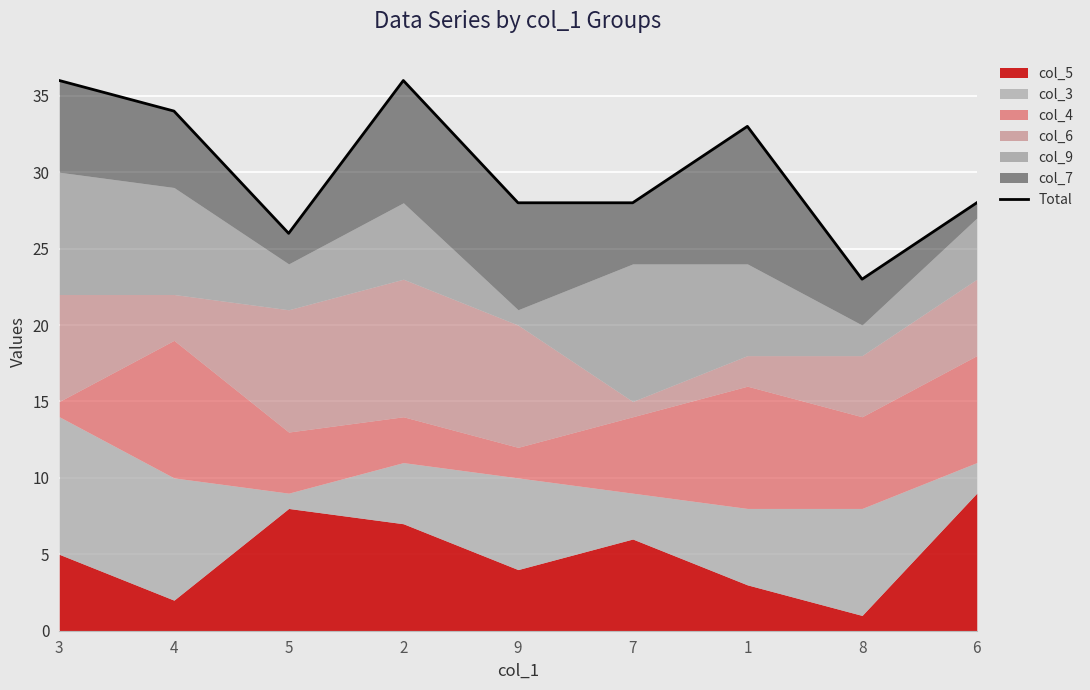

The value at 9 is 28. True or false?

True